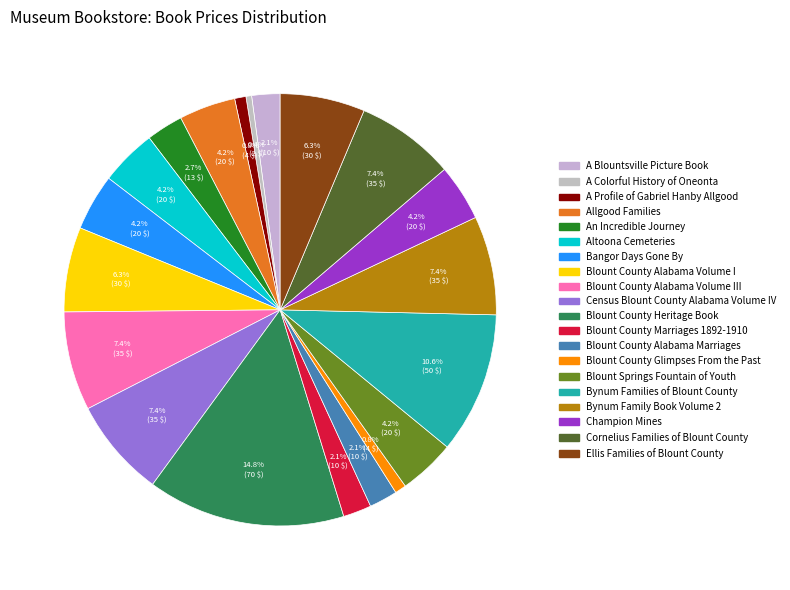

Count the number of slices in the pie.

20